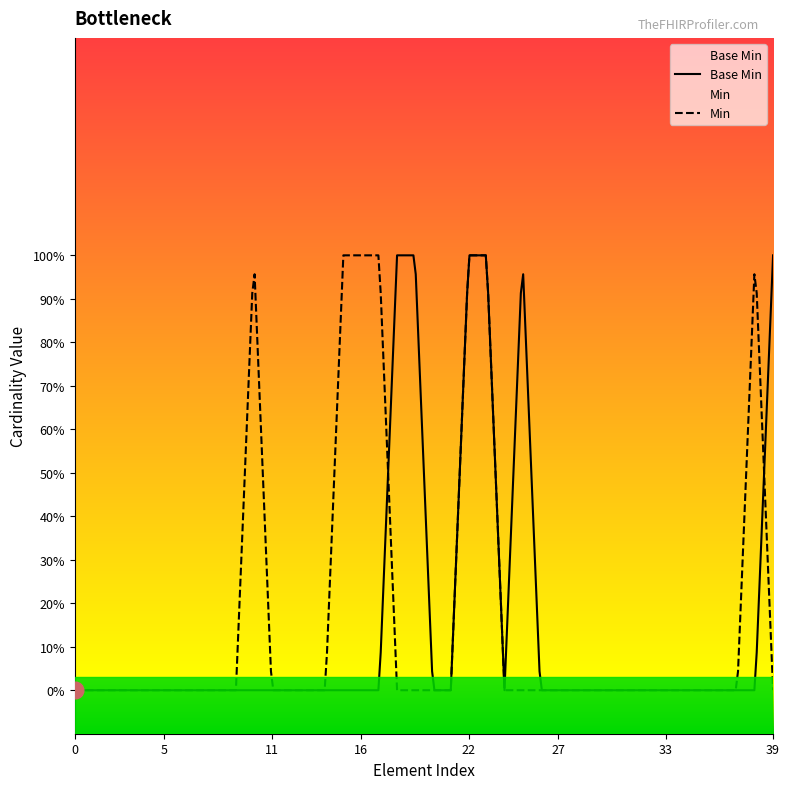

How many values are above zero?

6